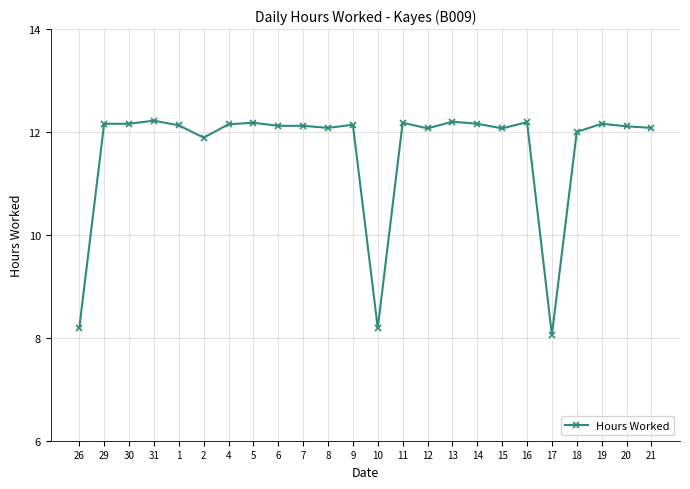

What position from the left is 14?

17